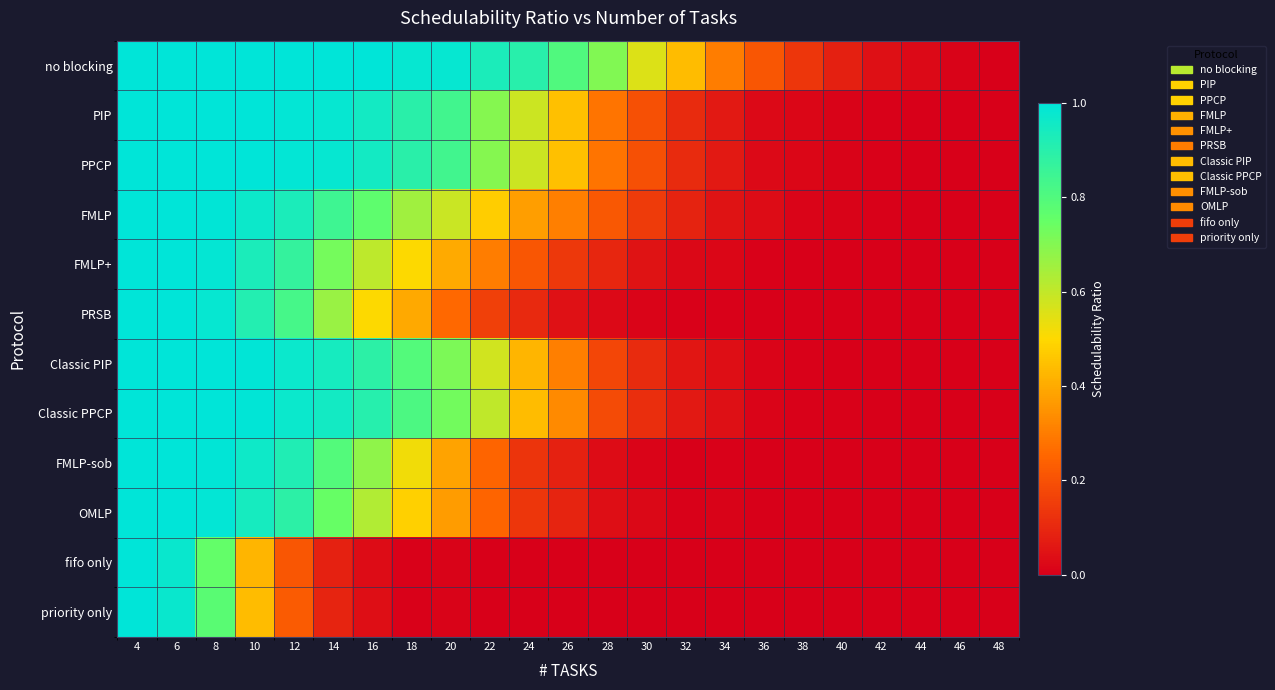

Count the number of categories in the chart.

23